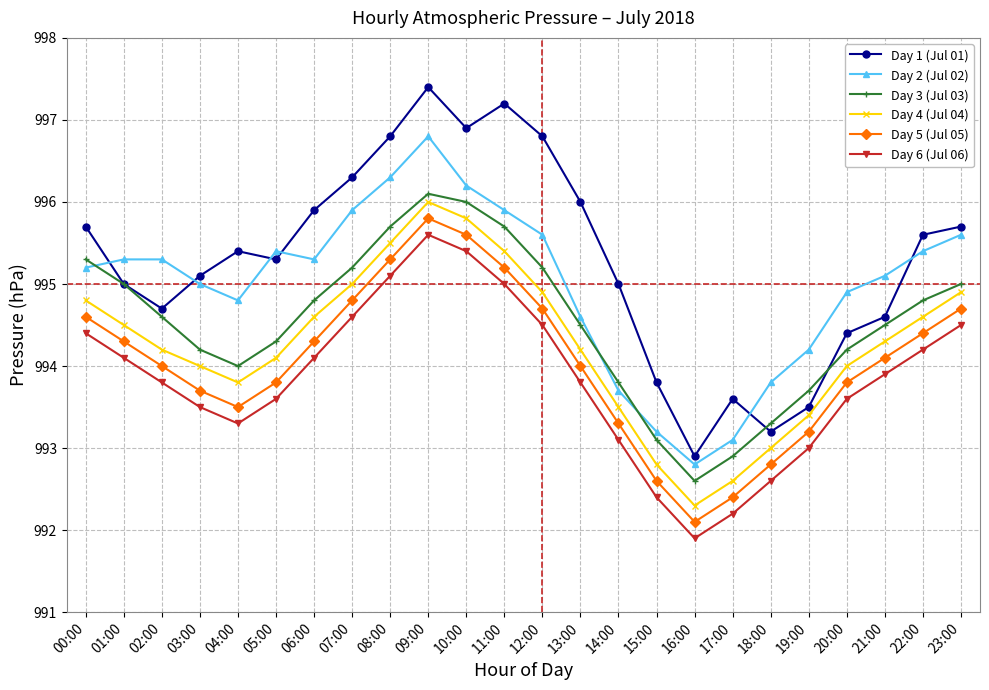

True or false: Day 6 (Jul 06) has more than 0 points higher than both neighbors.

True